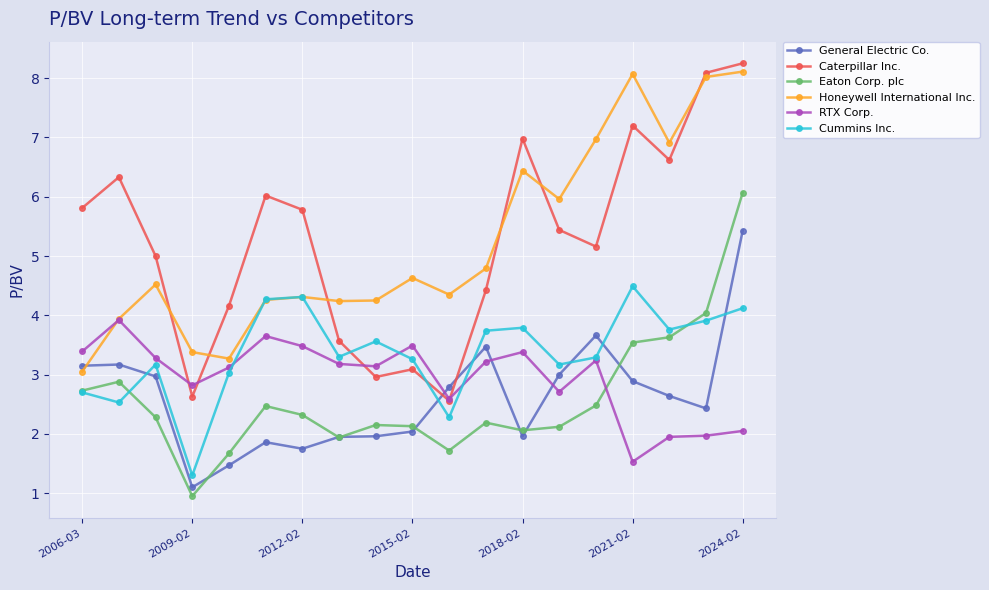

In General Electric Co., how many points are higher than both neighbors (excluding endpoints)?

4